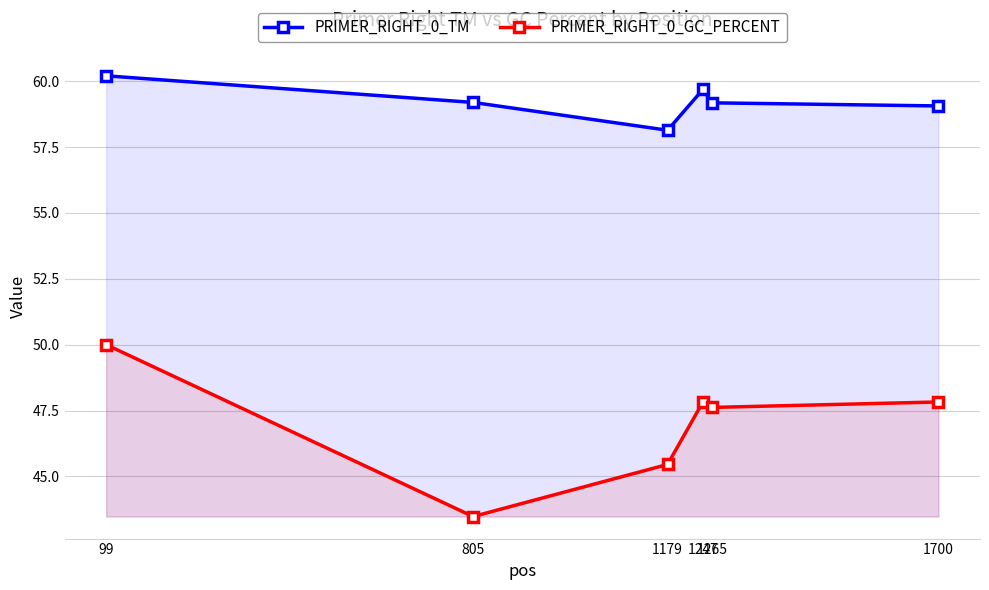

True or false: PRIMER_RIGHT_0_TM has a value of 58.1 at 1179.

True